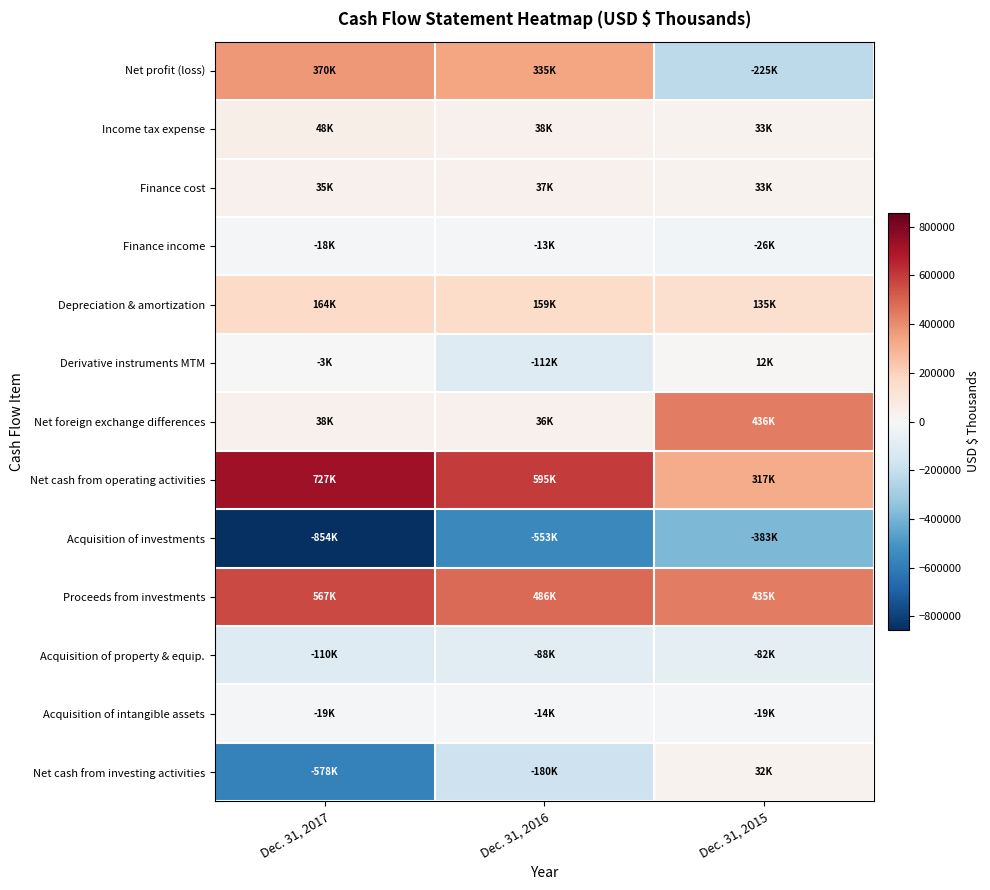

At how many categories does at least one series exceed 601445?

1